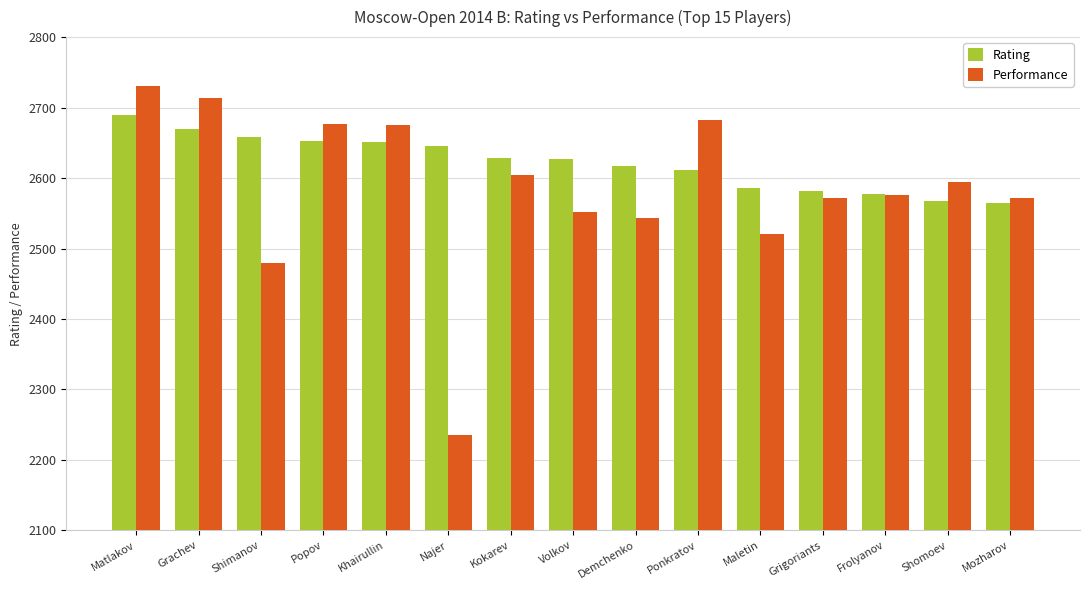

What are all the series names shown in the legend?

Rating, Performance